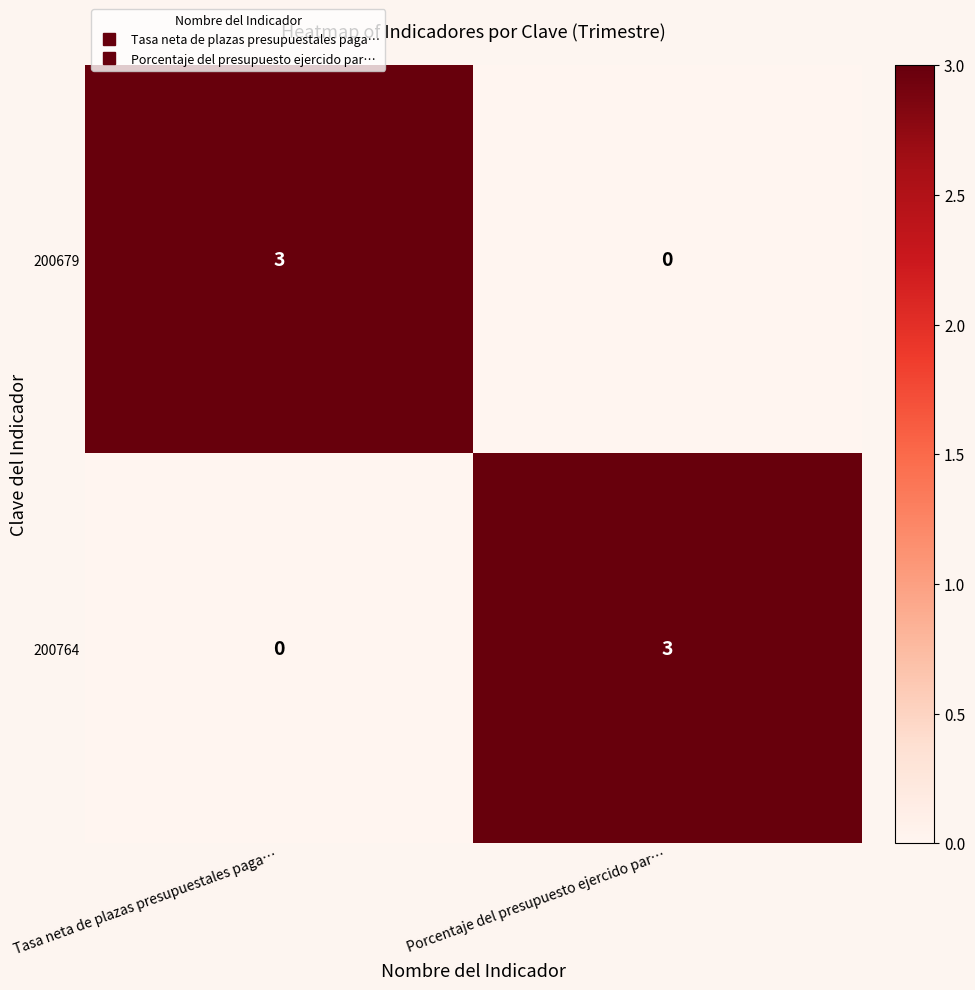

What is the sum of all 200679 values?

3